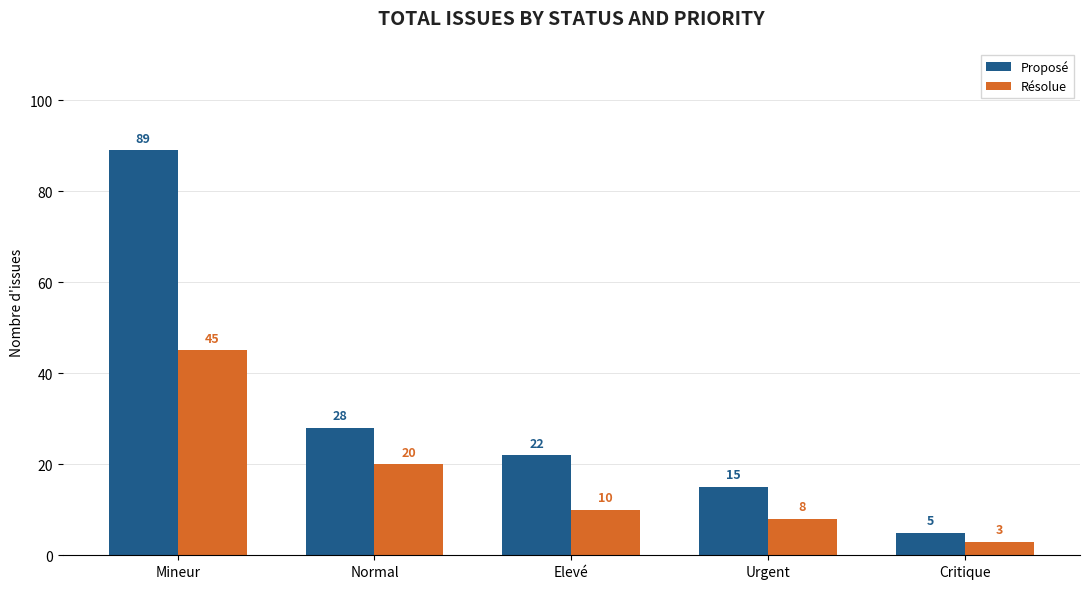

The Proposé series shows 15 at Urgent. True or false?

True